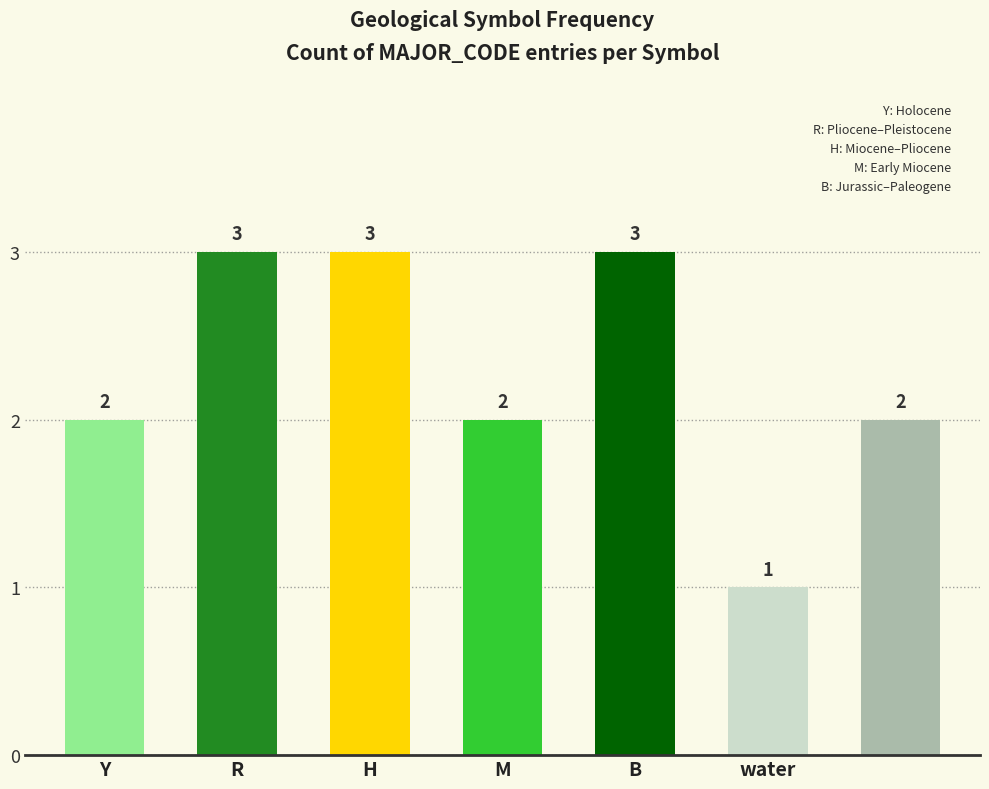

Reading right to left, what are all the values shown in this chart?

2	1	3	2	3	3	2